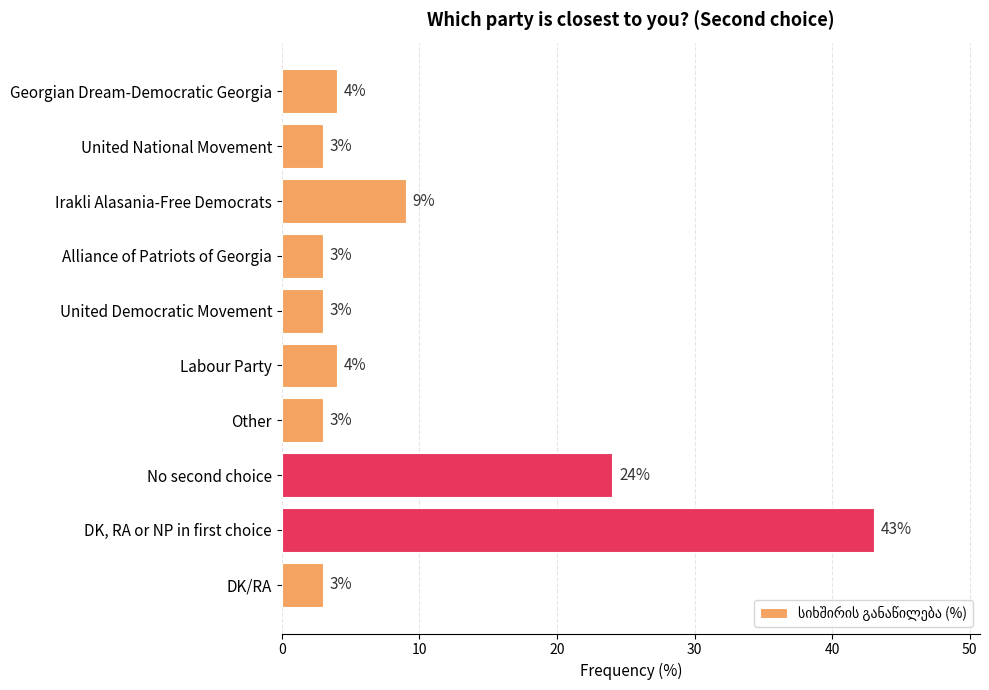

What is the smallest value displayed?

3